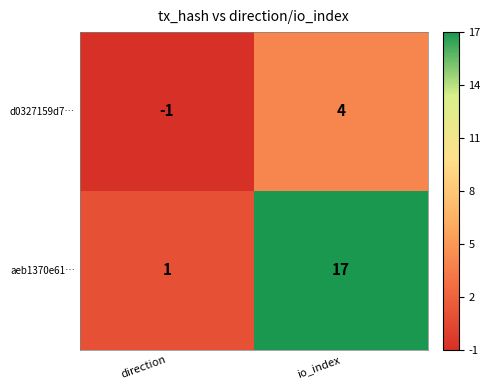

Reading right to left, extract all data points from this chart.

d0327159d7…: 4	-1
aeb1370e61…: 17	1